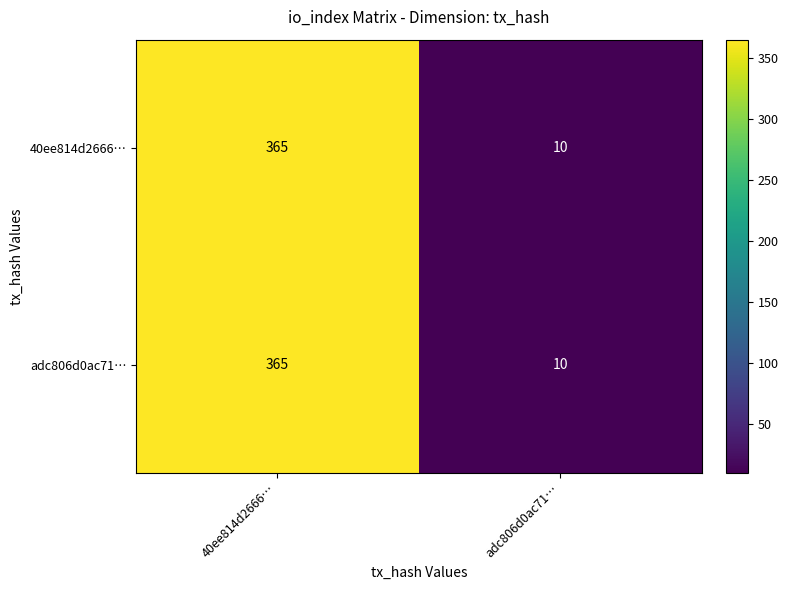

Which series changed the most between 40ee814d2666… and adc806d0ac71…?

40ee814d2666…